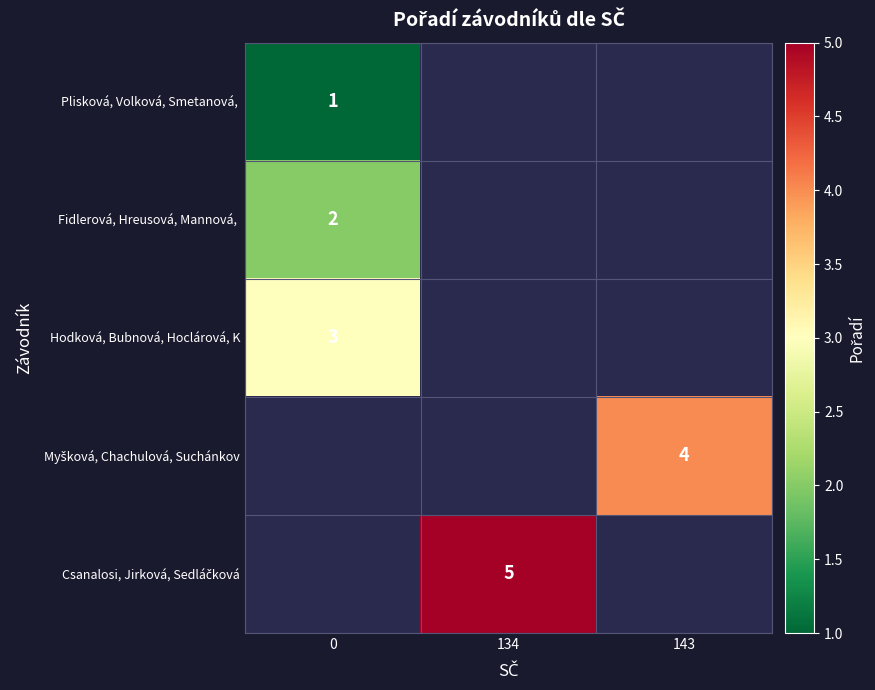

Count the number of data series in this chart.

5